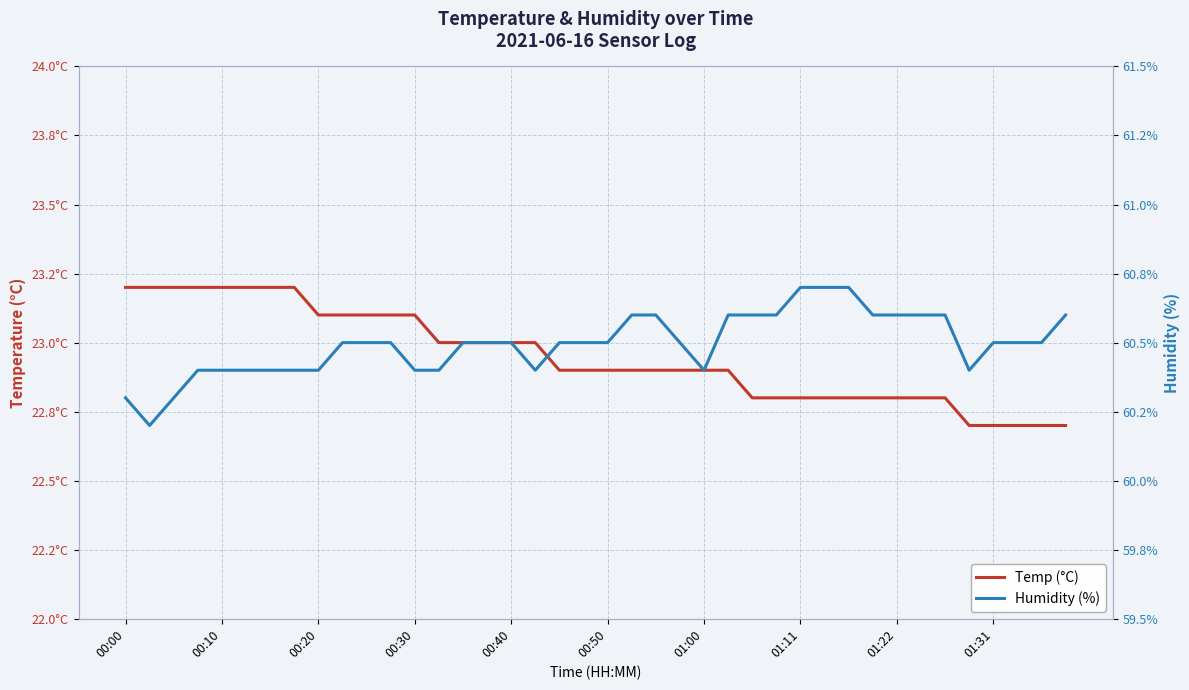

What is the difference between the maximum and minimum values in the Temp (°C) series?

0.5